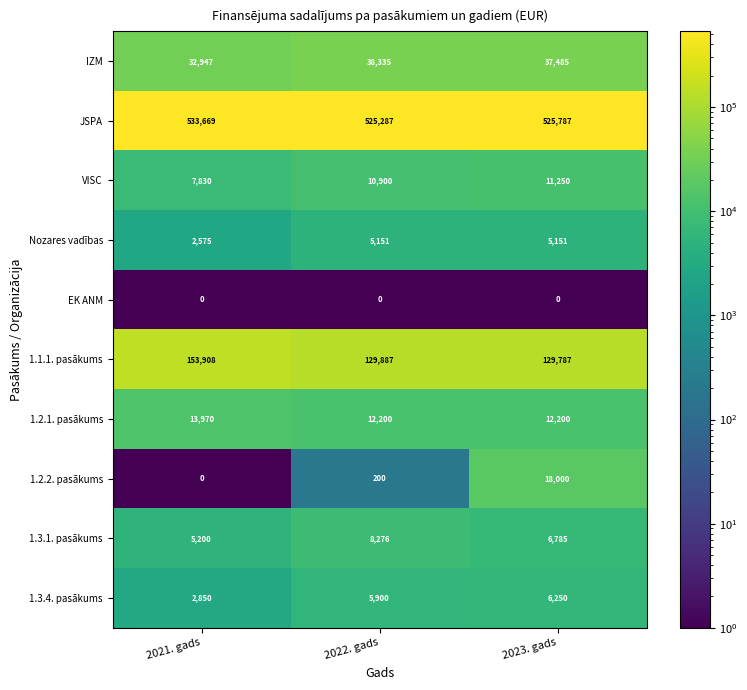

What is the total value across all series at 2022. gads?

736136